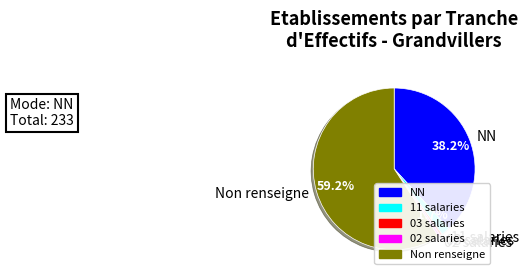

Is there any slice that represents more than half of the pie?

Yes